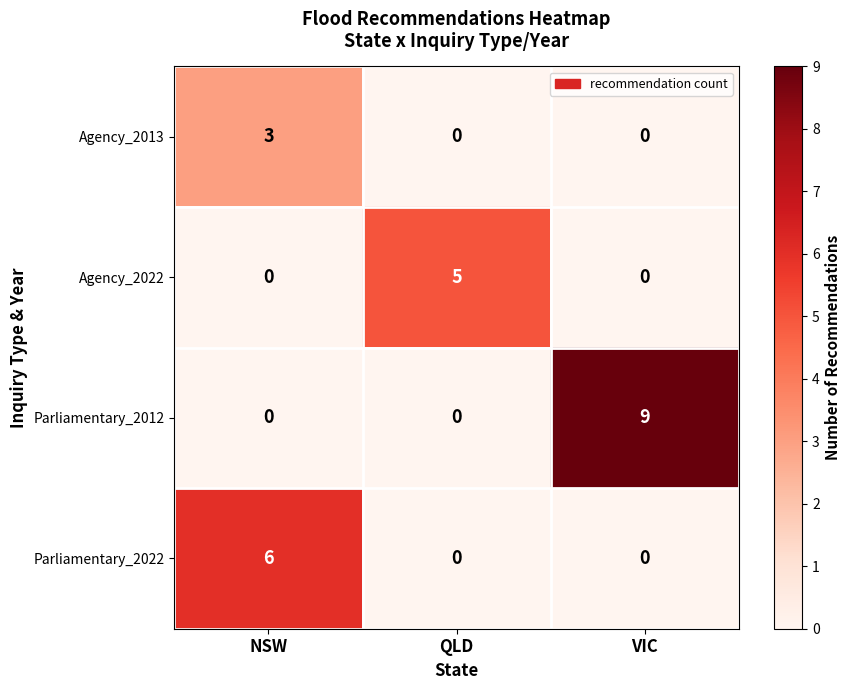

How many values in Parliamentary_2012 are above zero?

1